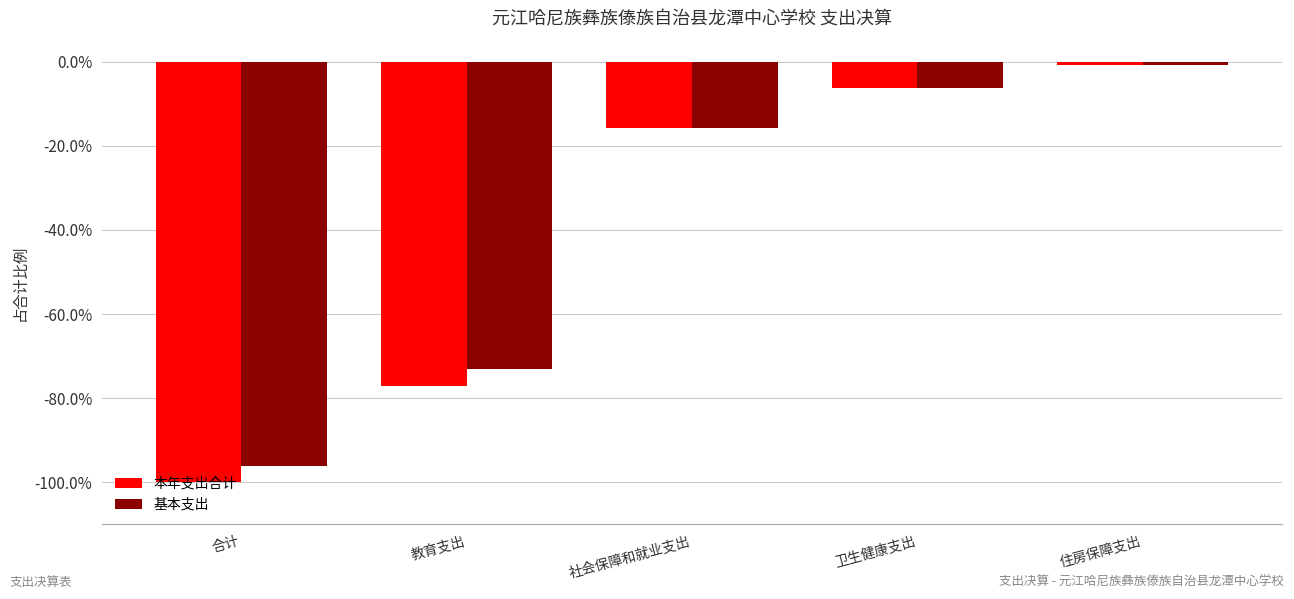

Which series has the largest range (max minus min)?

本年支出合计